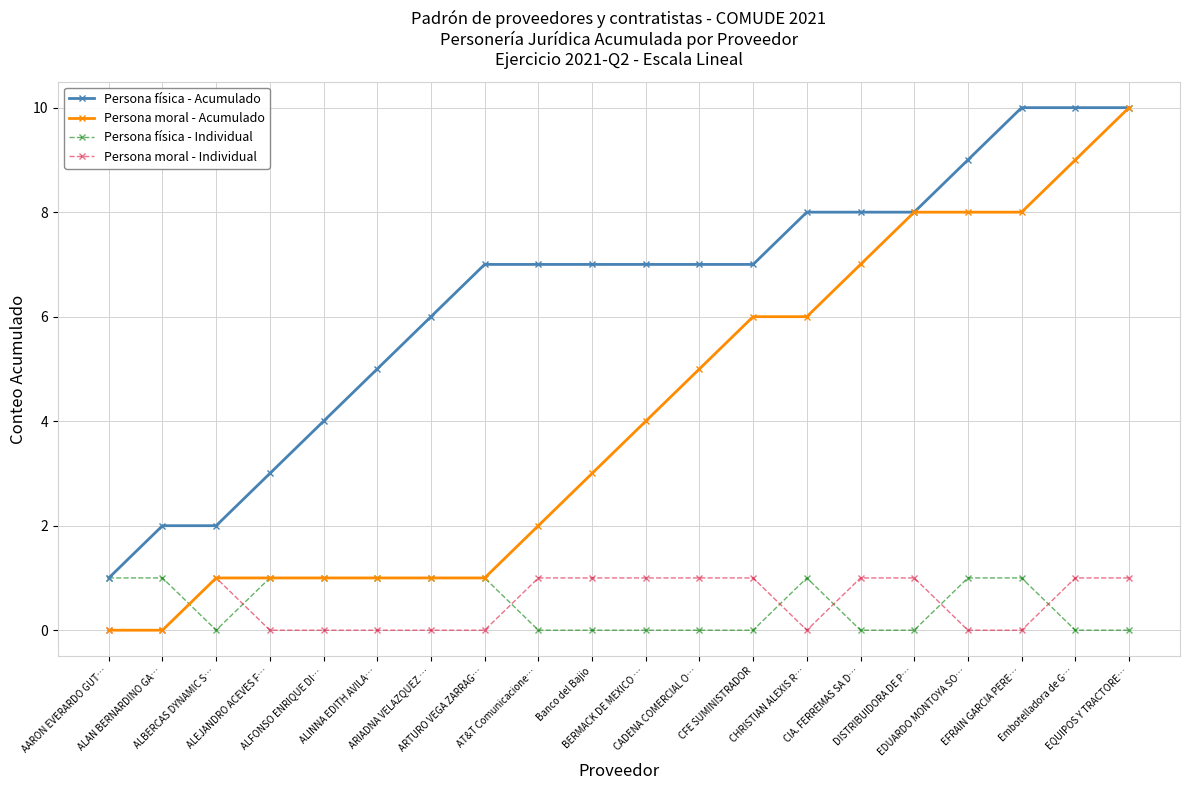

What is the difference between the Persona física - Acumulado values at ALFONSO ENRIQUE DI… and AT&T Comunicacione…?

3